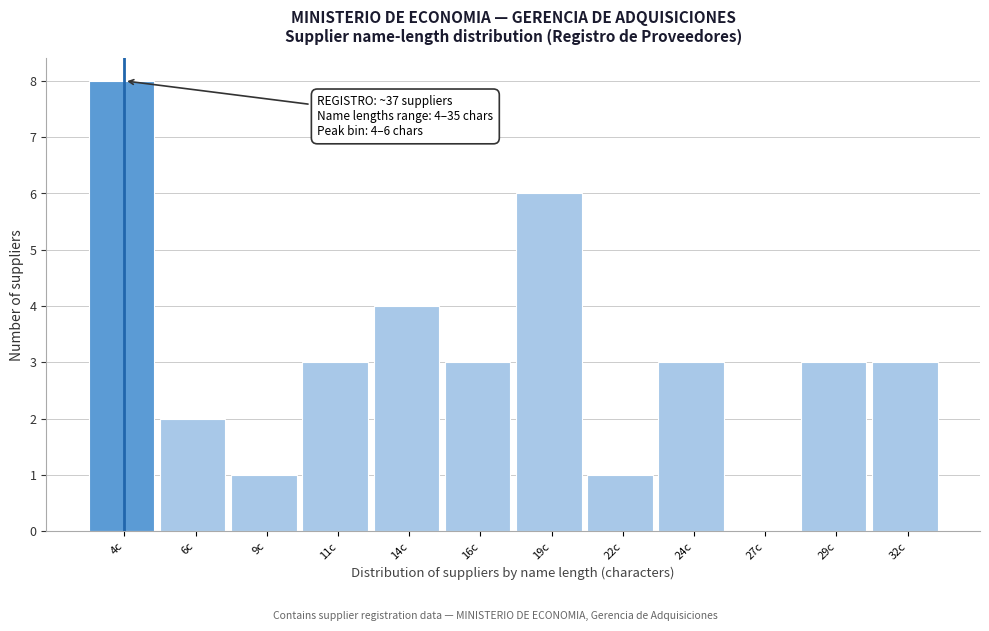

Reading left to right, extract all data points from this chart.

4c=8	6c=2	9c=1	11c=3	14c=4	16c=3	19c=6	22c=1	24c=3	27c=0	29c=3	32c=3